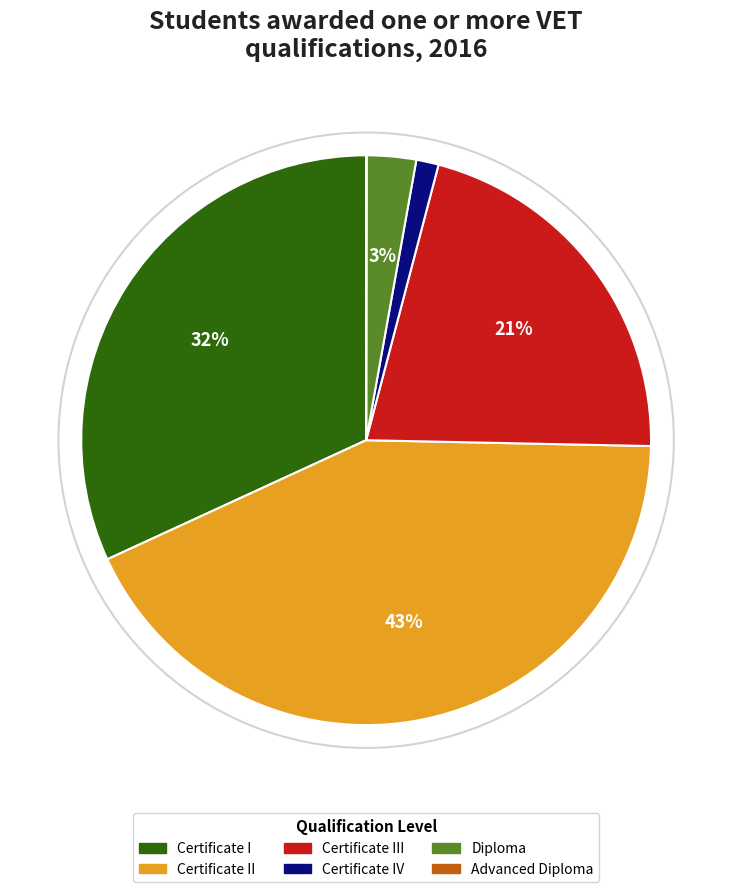

Do Diploma and Certificate IV together represent more than half of the pie?

No